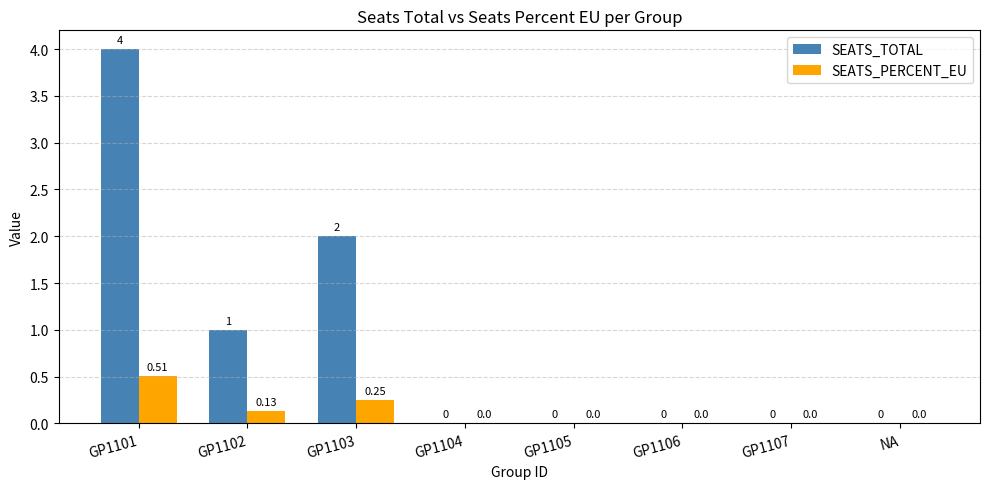

How many groups of bars are there?

8